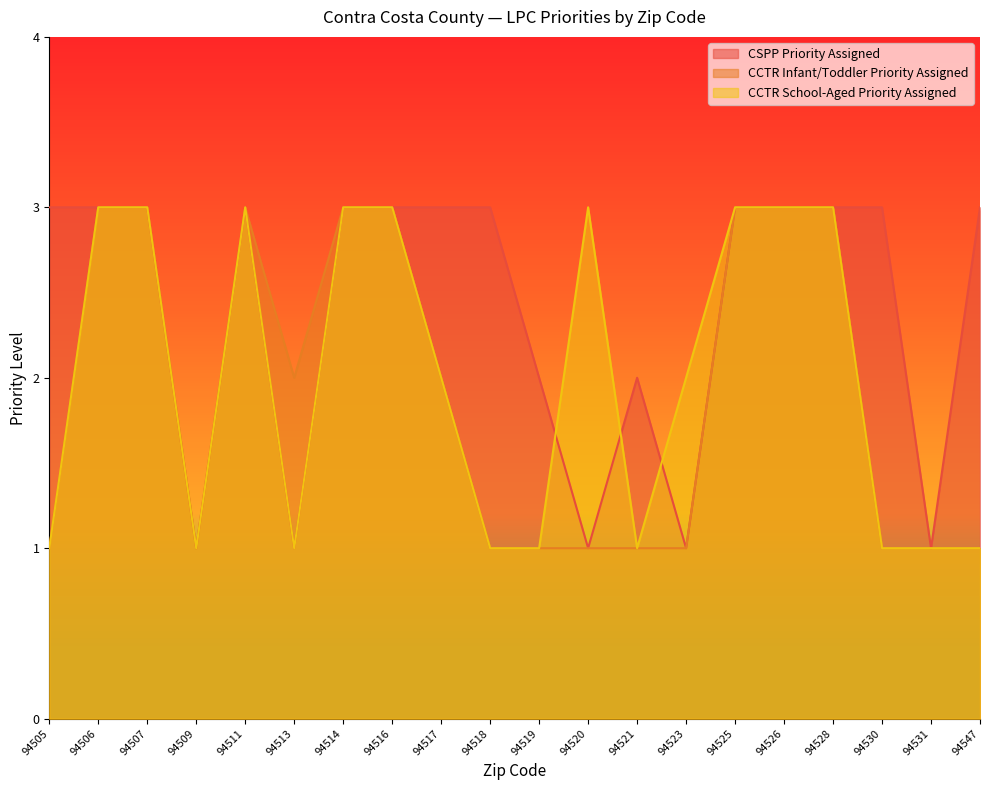

Rank the series at 94528 from highest to lowest value.

CSPP Priority Assigned, CCTR Infant/Toddler Priority Assigned, CCTR School-Aged Priority Assigned